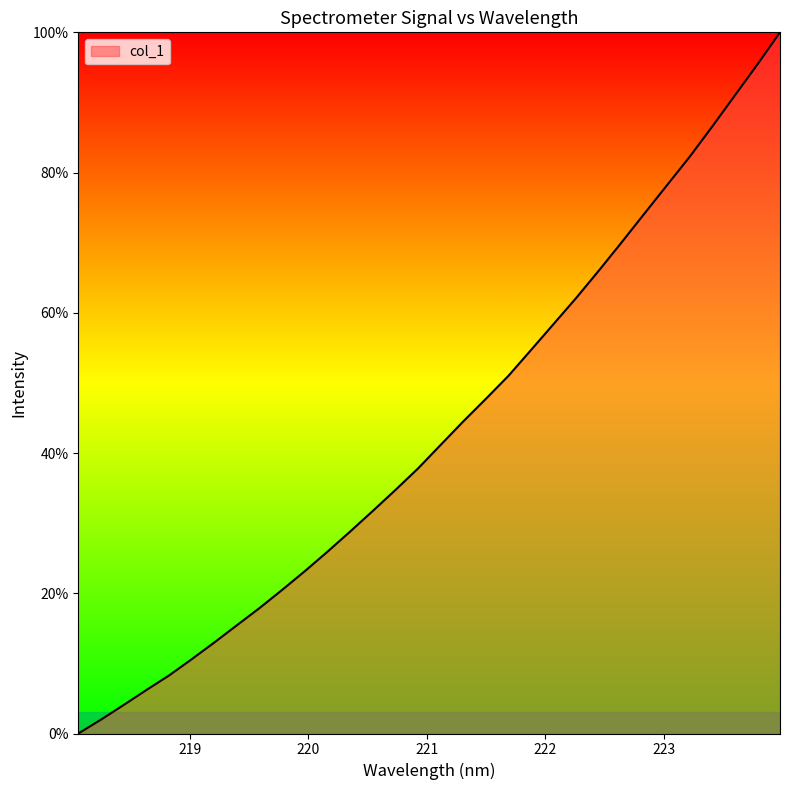

What is the greatest value displayed?

100.0